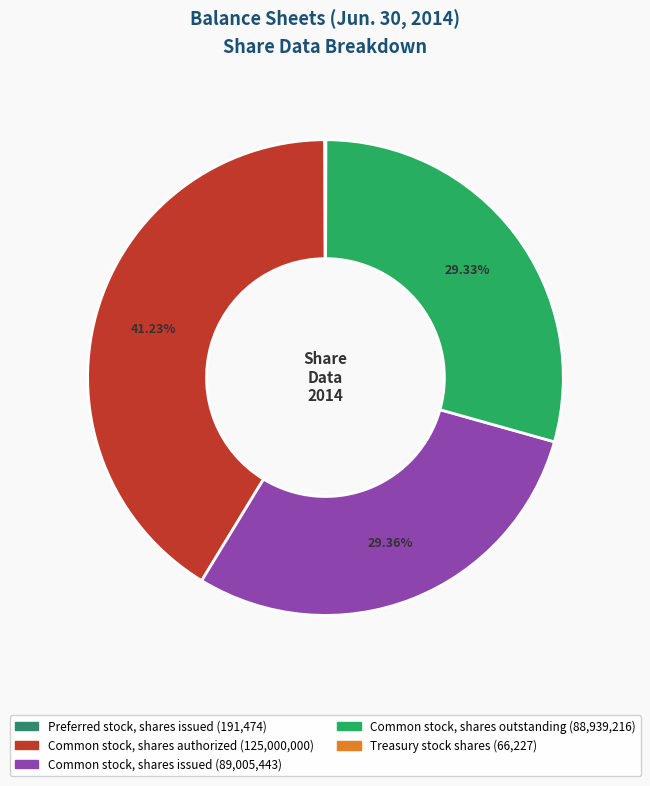

What percentage is the Common stock, shares outstanding slice, to the nearest percent?

29%